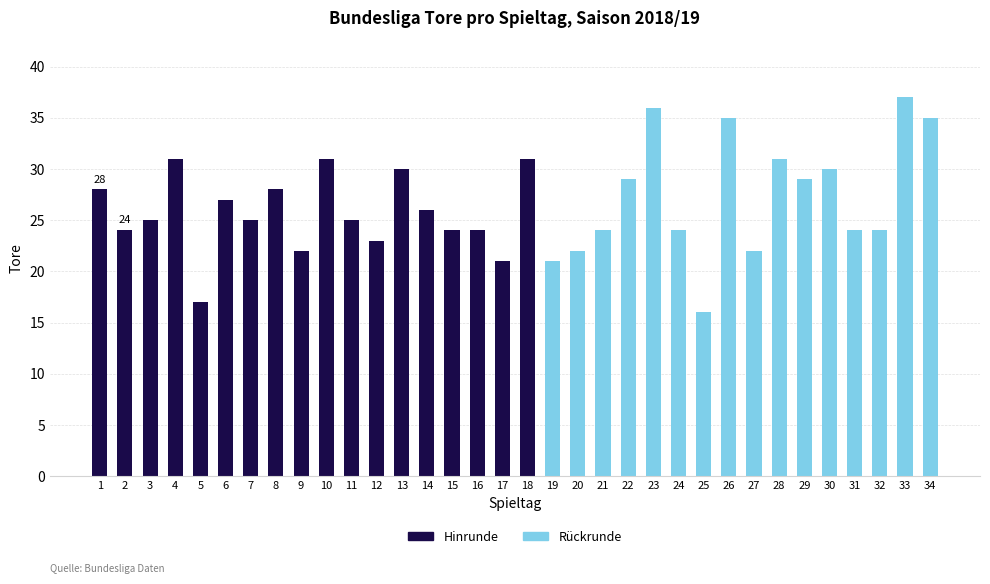

What is the sum of the Hinrunde values at 8 and 14?

54